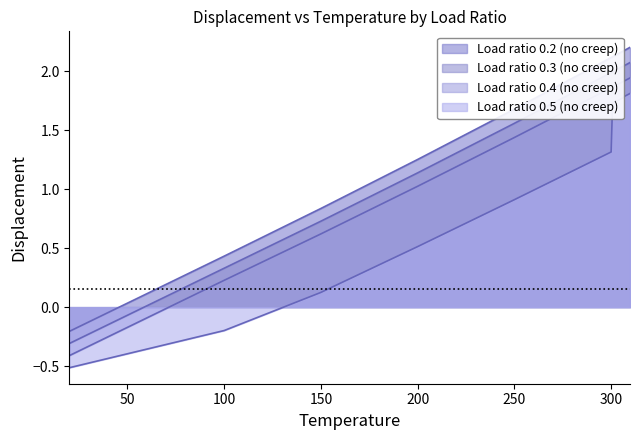

What is the difference between the maximum and second lowest values in the Load ratio 0.2 (no creep) series?

1.8